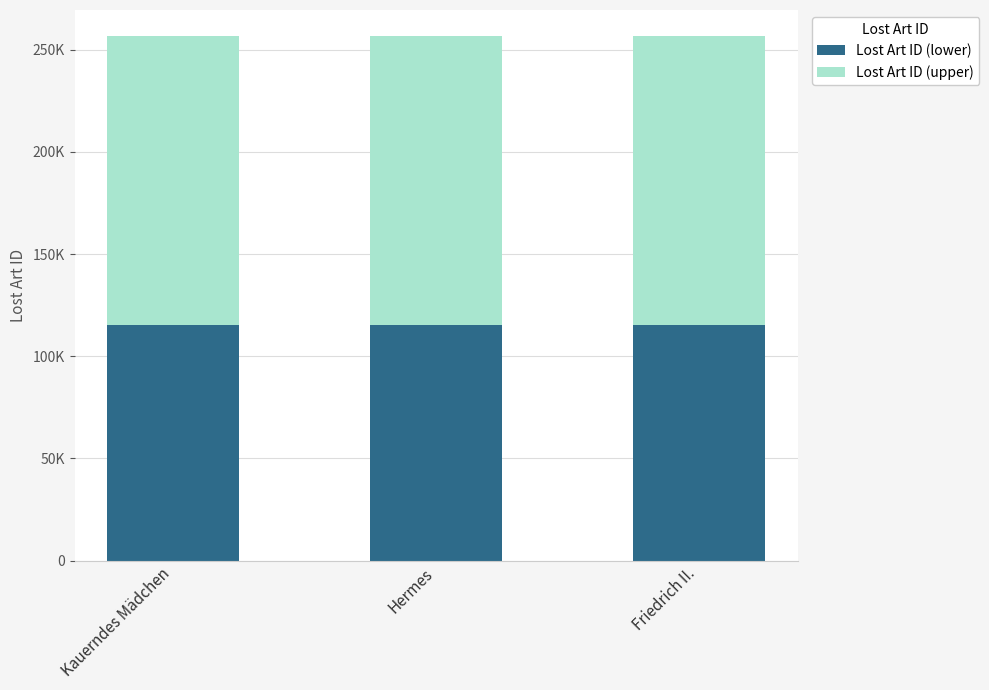

What are all the series names shown in the legend?

Lost Art ID (lower), Lost Art ID (upper)